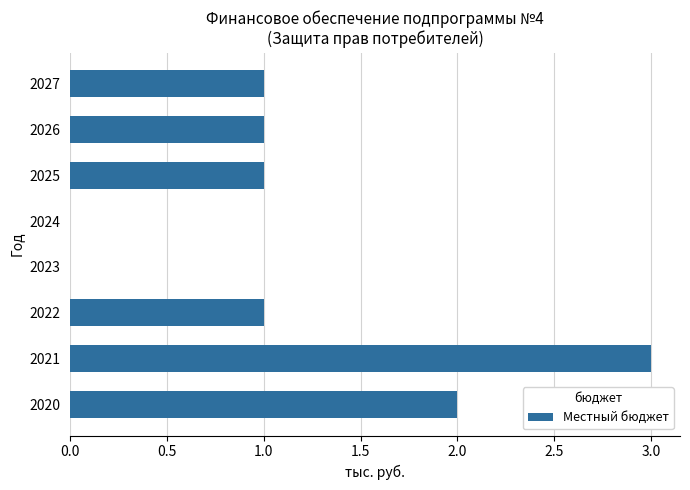

Are the bars horizontal?

Yes